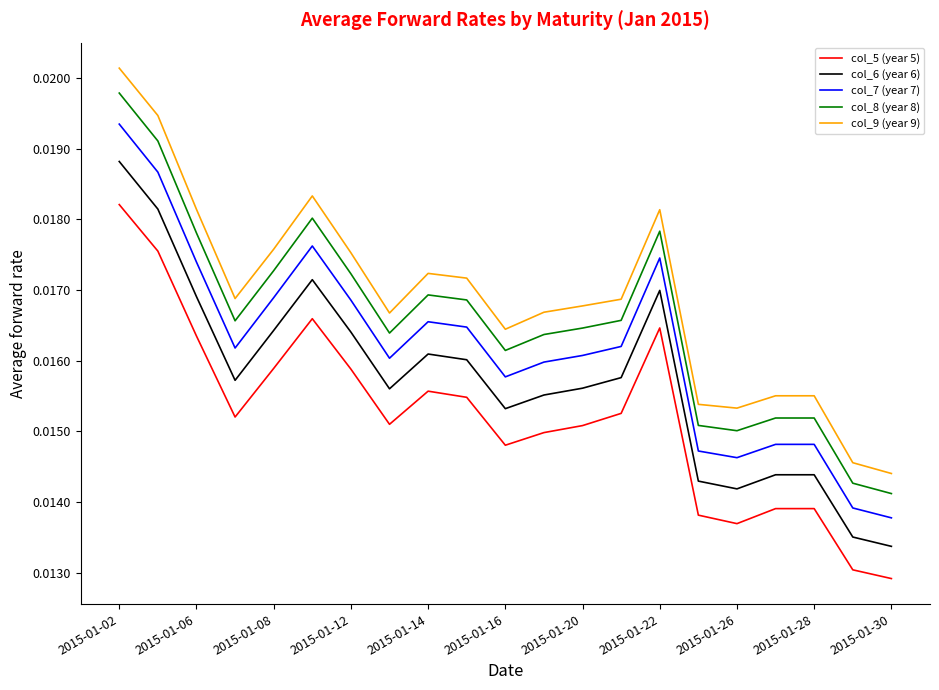

In col_5 (year 5), how many points are lower than both neighbors (excluding endpoints)?

4